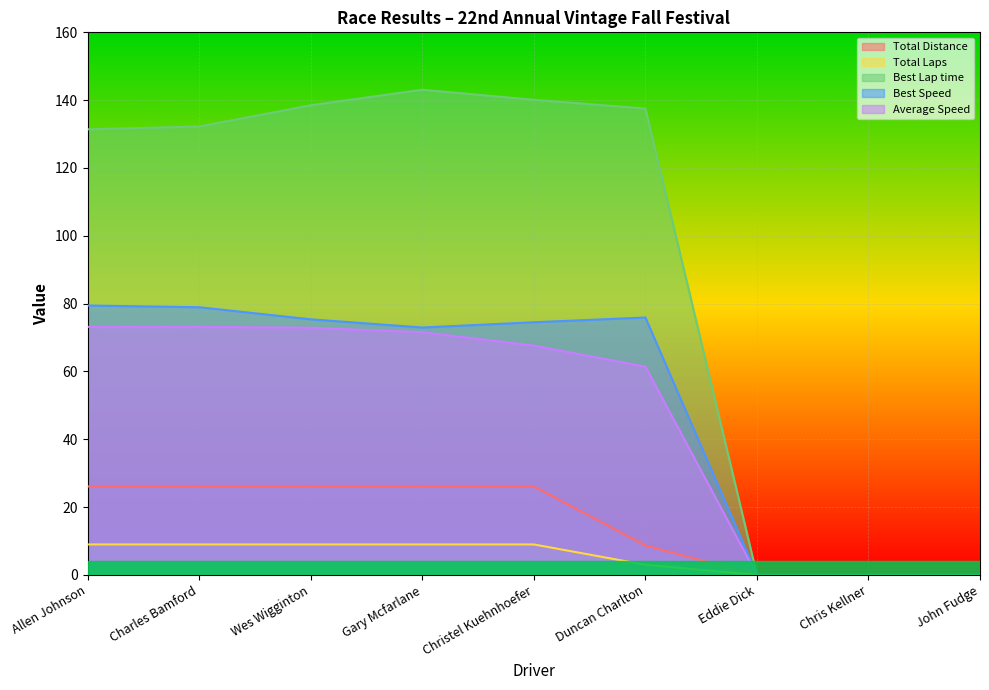

In Best Lap time, how many points are higher than both neighbors (excluding endpoints)?

1